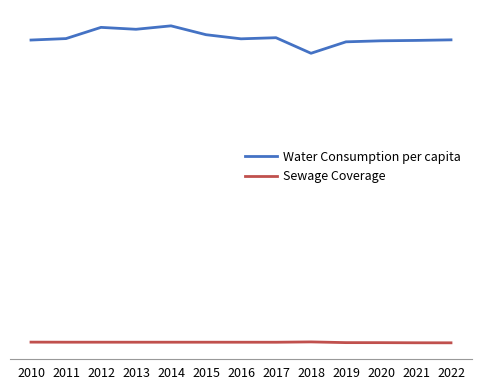

True or false: Sewage Coverage and Water Consumption per capita intersect in this chart.

False